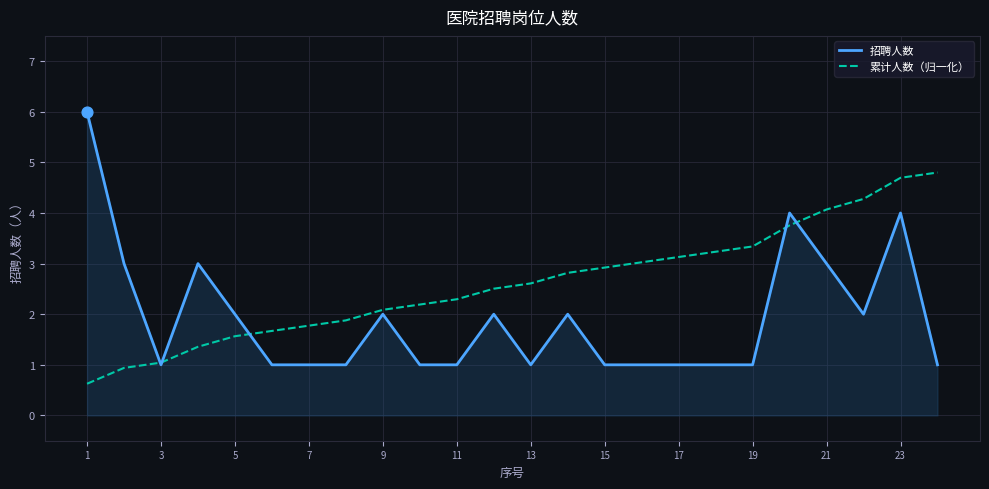

Which series has the widest spread of values?

招聘人数